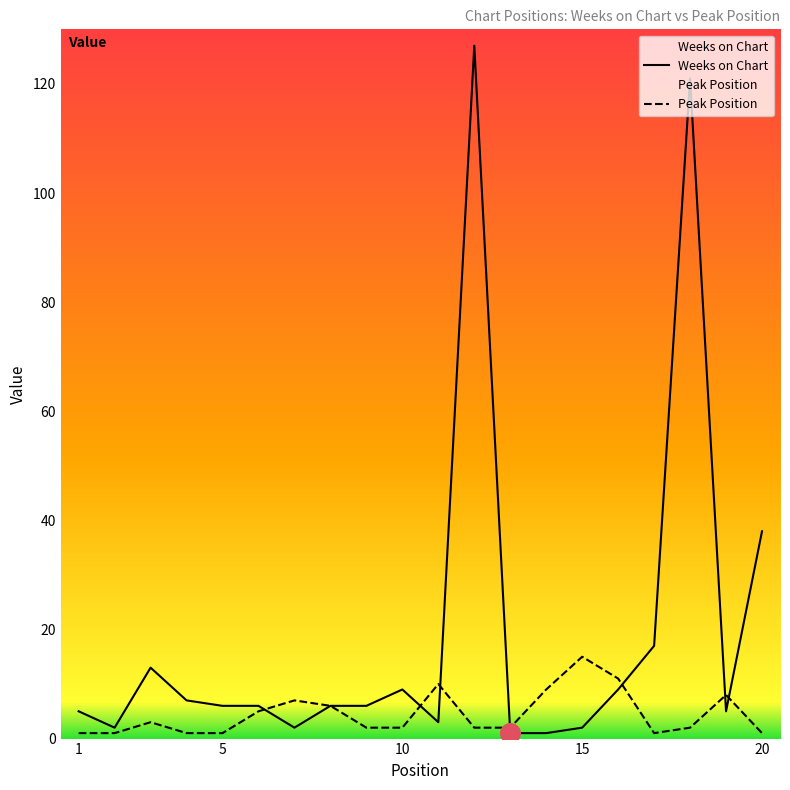

Which series contains the lowest Y value?

Weeks on Chart